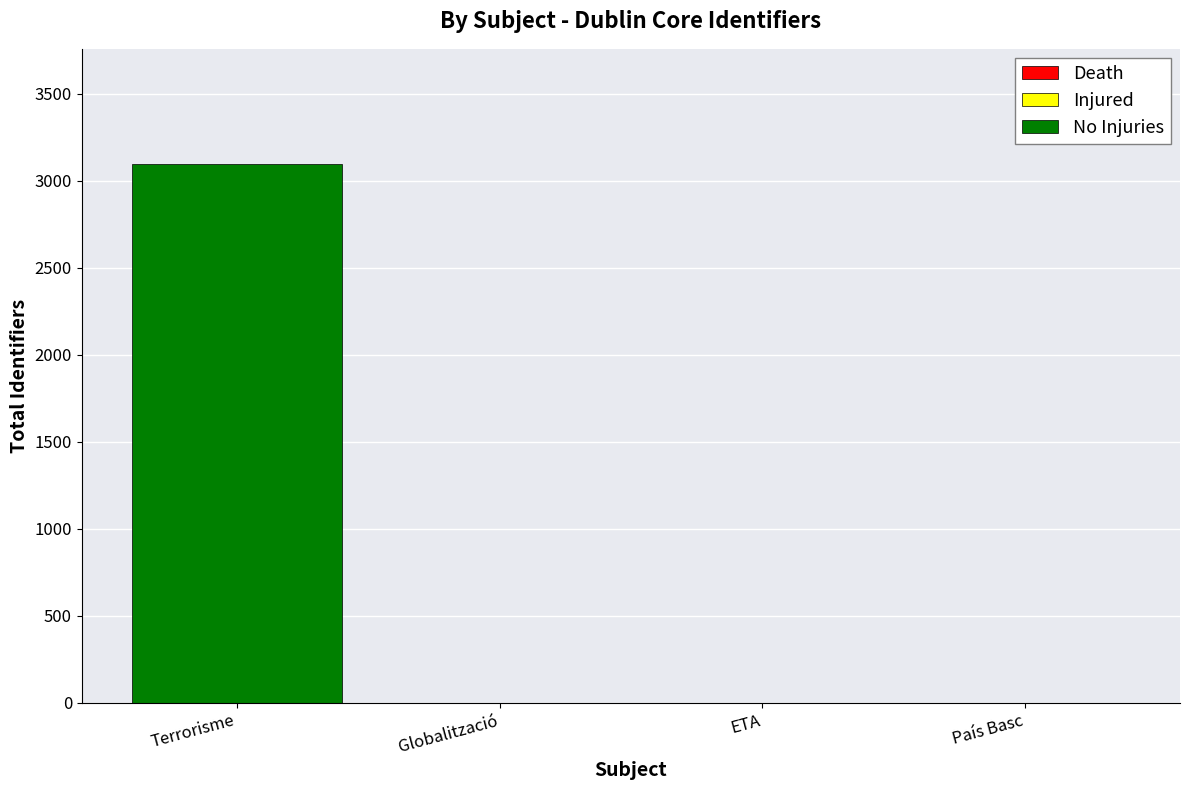

At which category is the sum across all series the highest?

Terrorisme